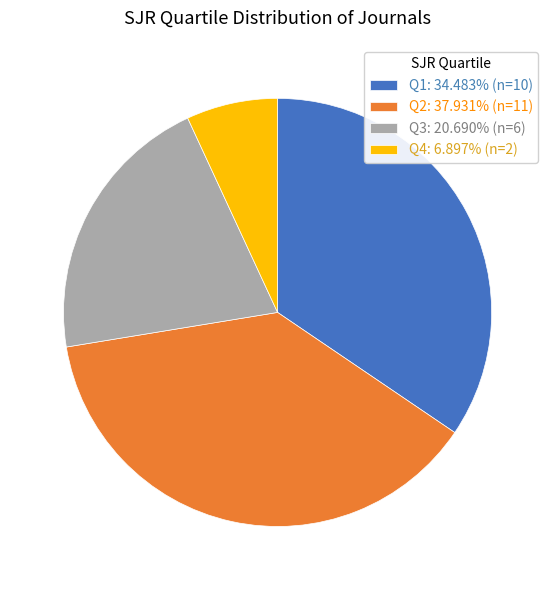

The Q4 slice represents 1% of the pie. True or false?

False